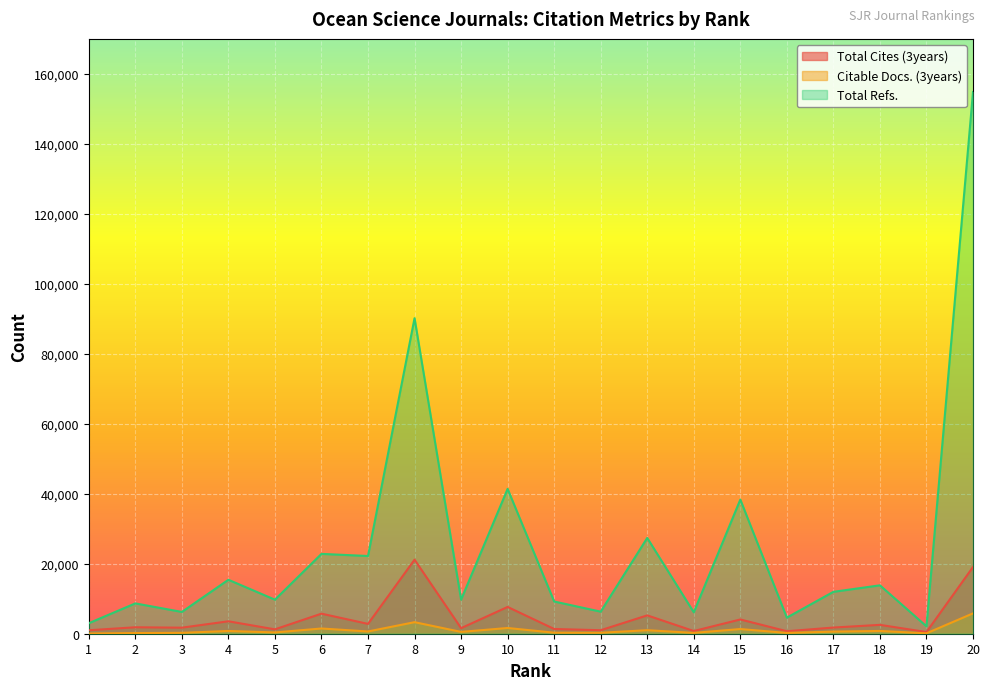

How many data points in Citable Docs. (3years) are less than 600?

10